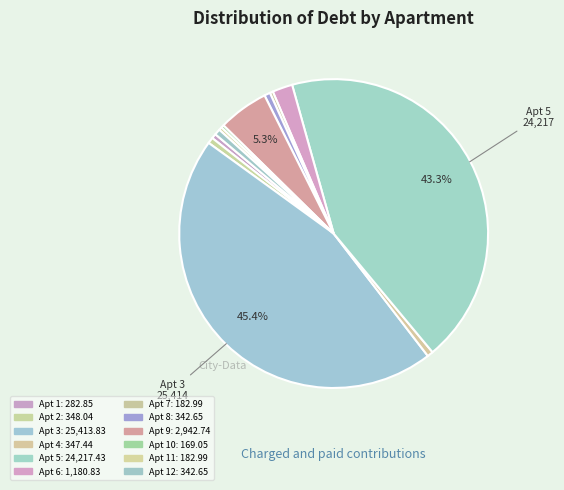

Which category has the biggest portion of the pie?

3